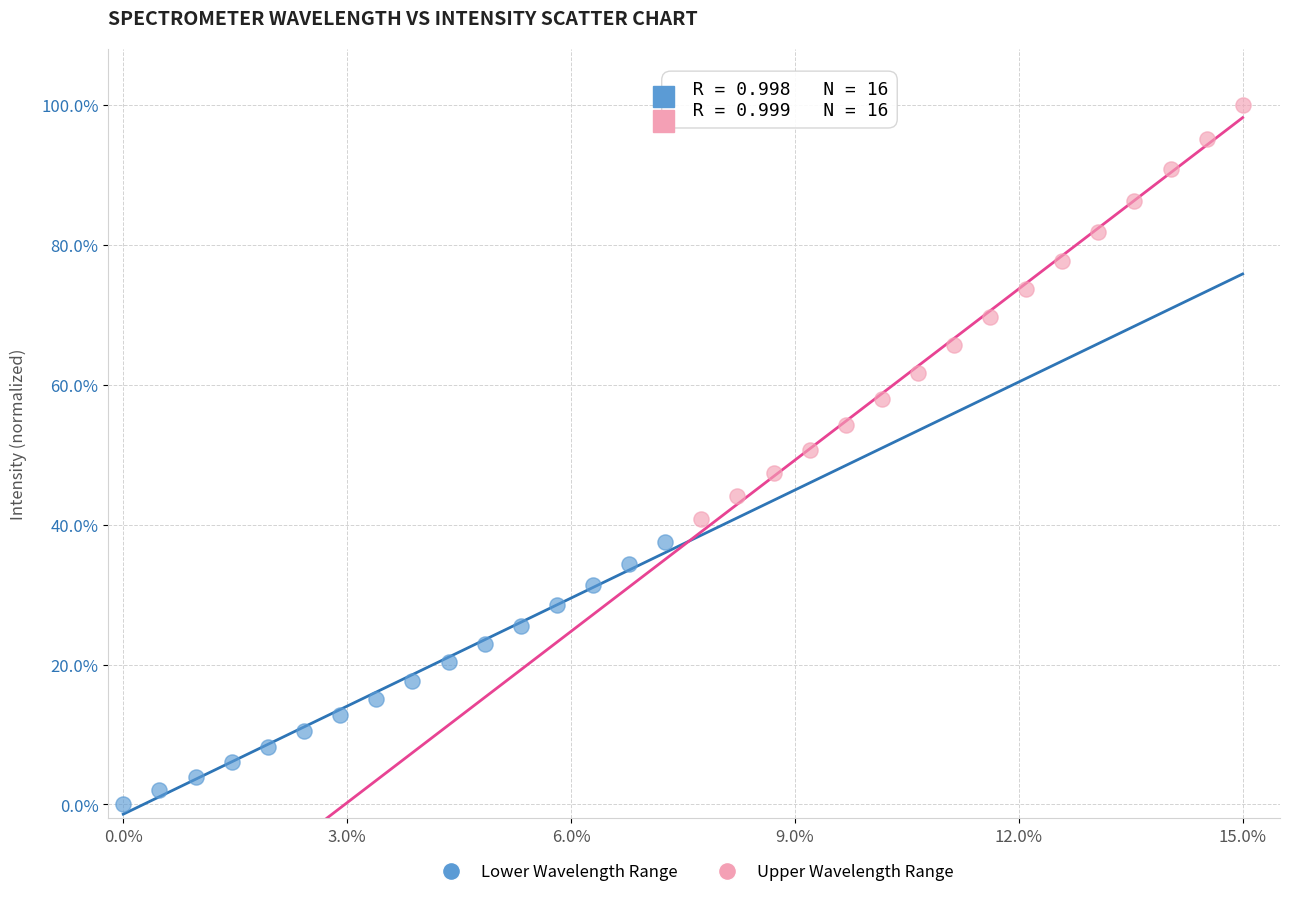

Which series reaches the maximum Y coordinate?

Upper Wavelength Range